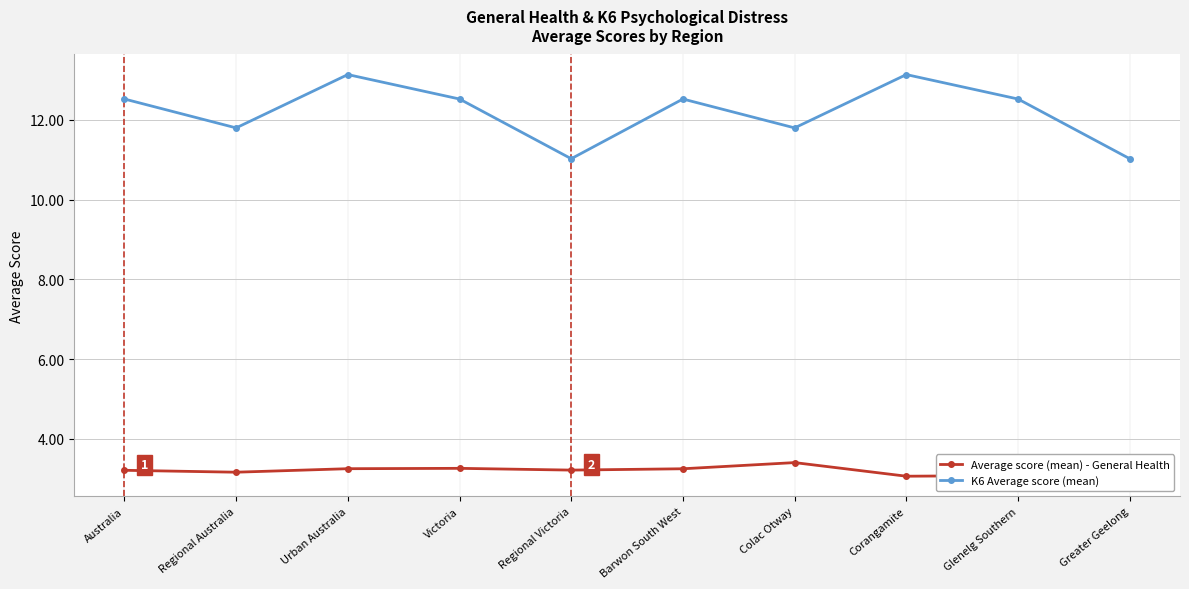

How many categories are shown in the chart?

10